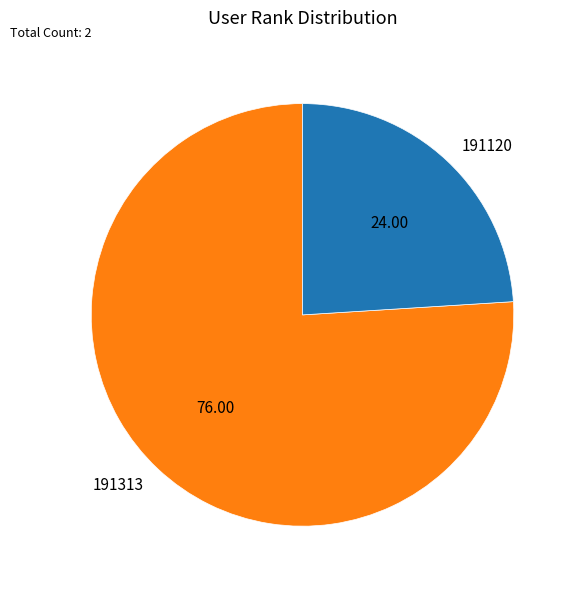

Which slice is the largest?

191313